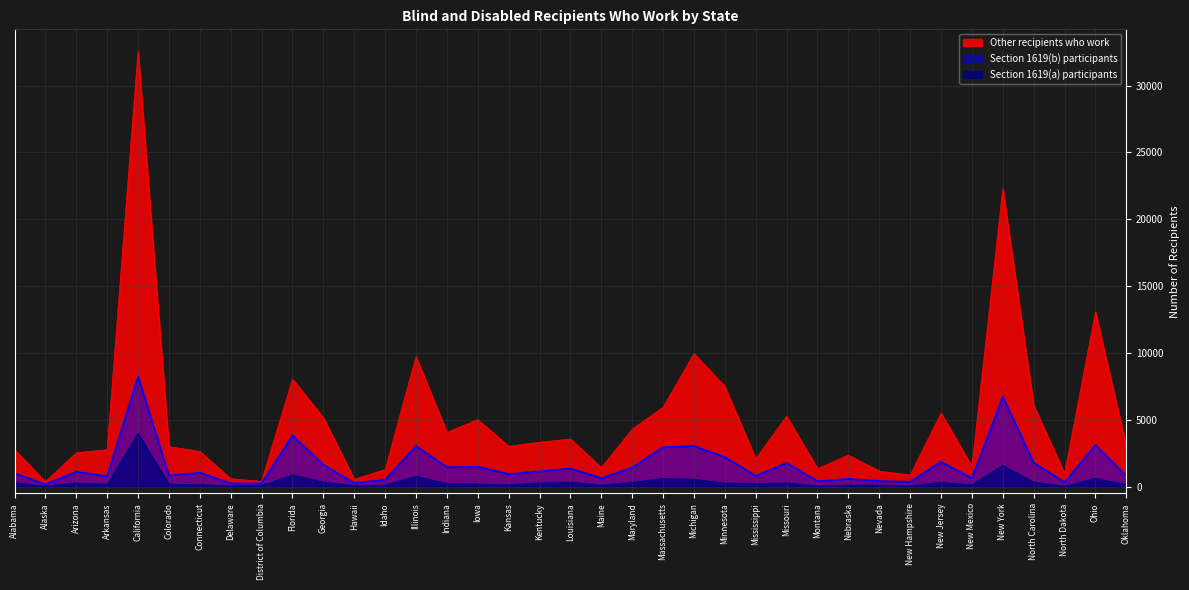

Is the value of Section 1619(b) participants at Colorado greater than the value of Section 1619(a) participants at Alaska?

Yes